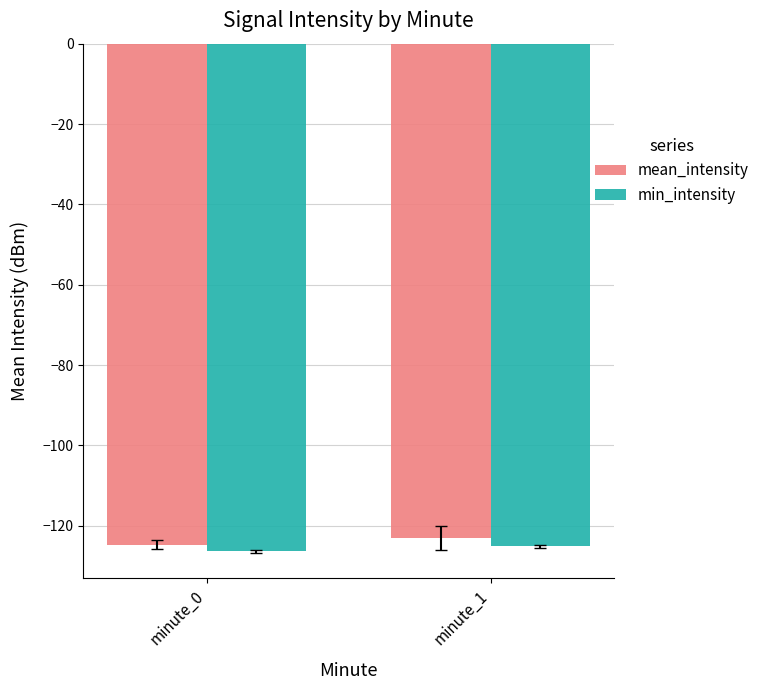

What is the difference between the maximum and minimum values in the min_intensity series?

1.2